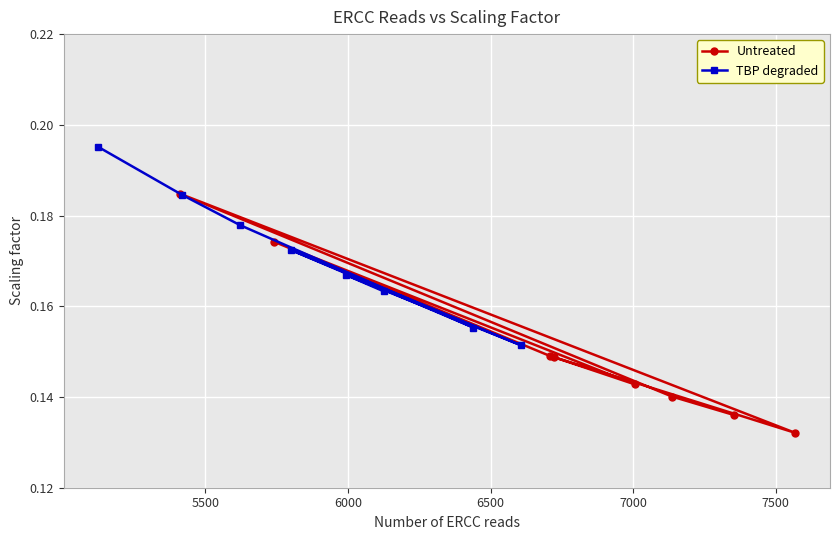

List the series in order of their overall mean, lowest first.

Untreated, TBP degraded